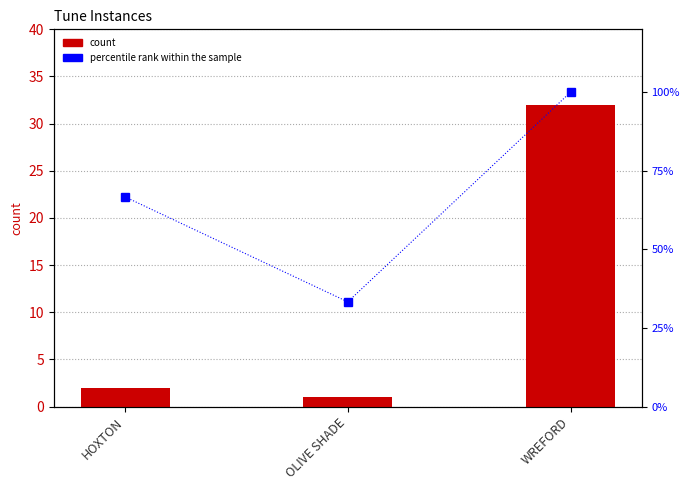

List the series in order of their peak value, lowest first.

count, percentile rank within the sample